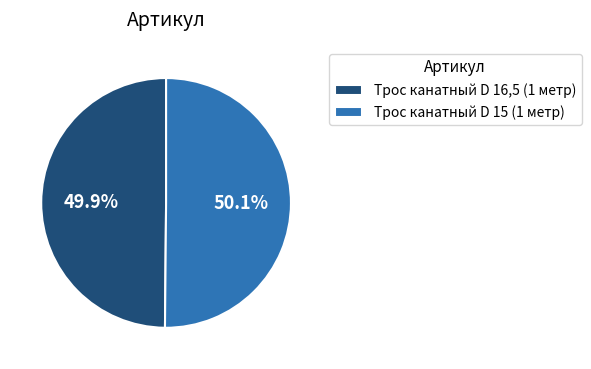

True or false: Трос канатный D 16,5 (1 метр) accounts for 50% of the total.

True